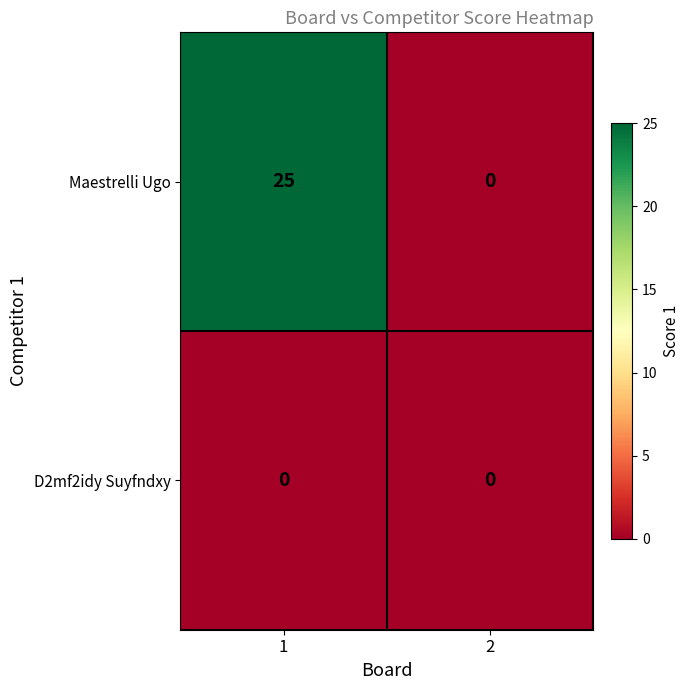

The value of D2mf2idy Suyfndxy at 2 is 0. True or false?

True